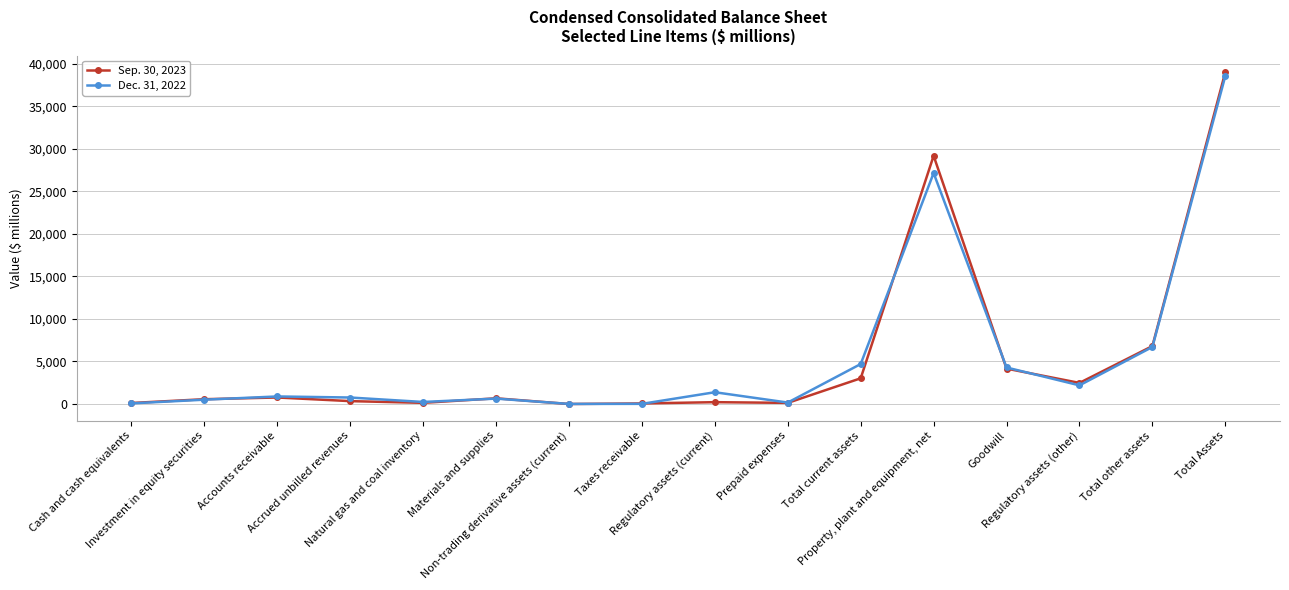

Which series ends up on top after the final intersection of Sep. 30, 2023 and Dec. 31, 2022?

Sep. 30, 2023